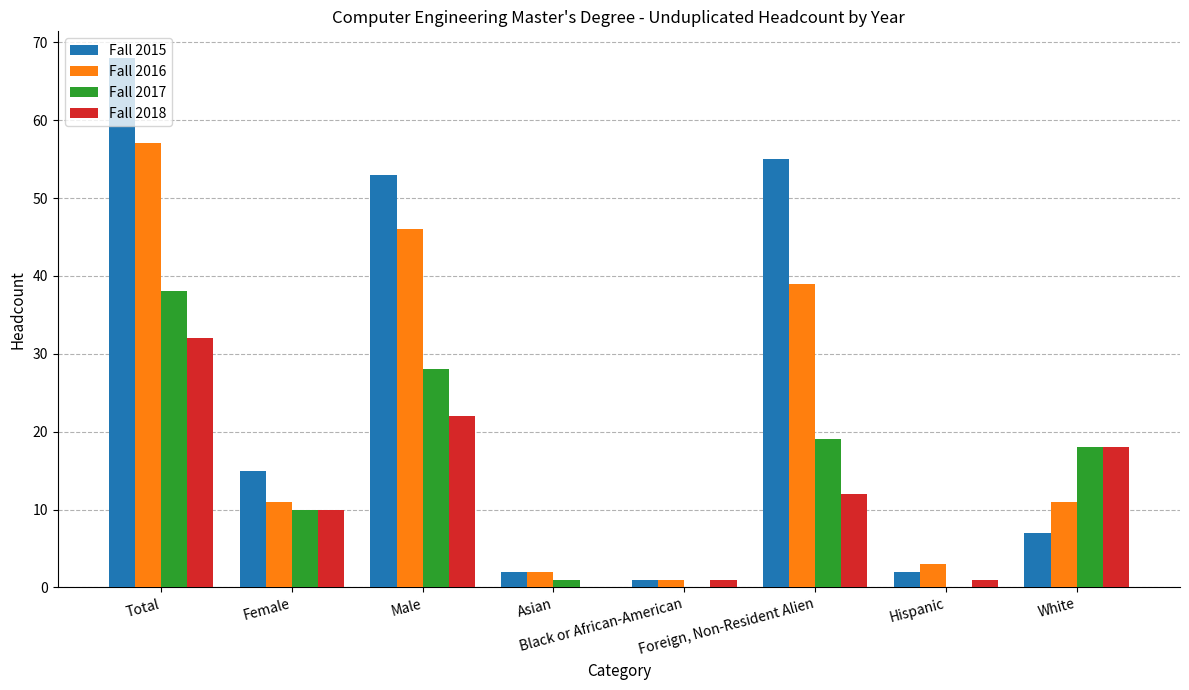

How many groups of bars are there?

8